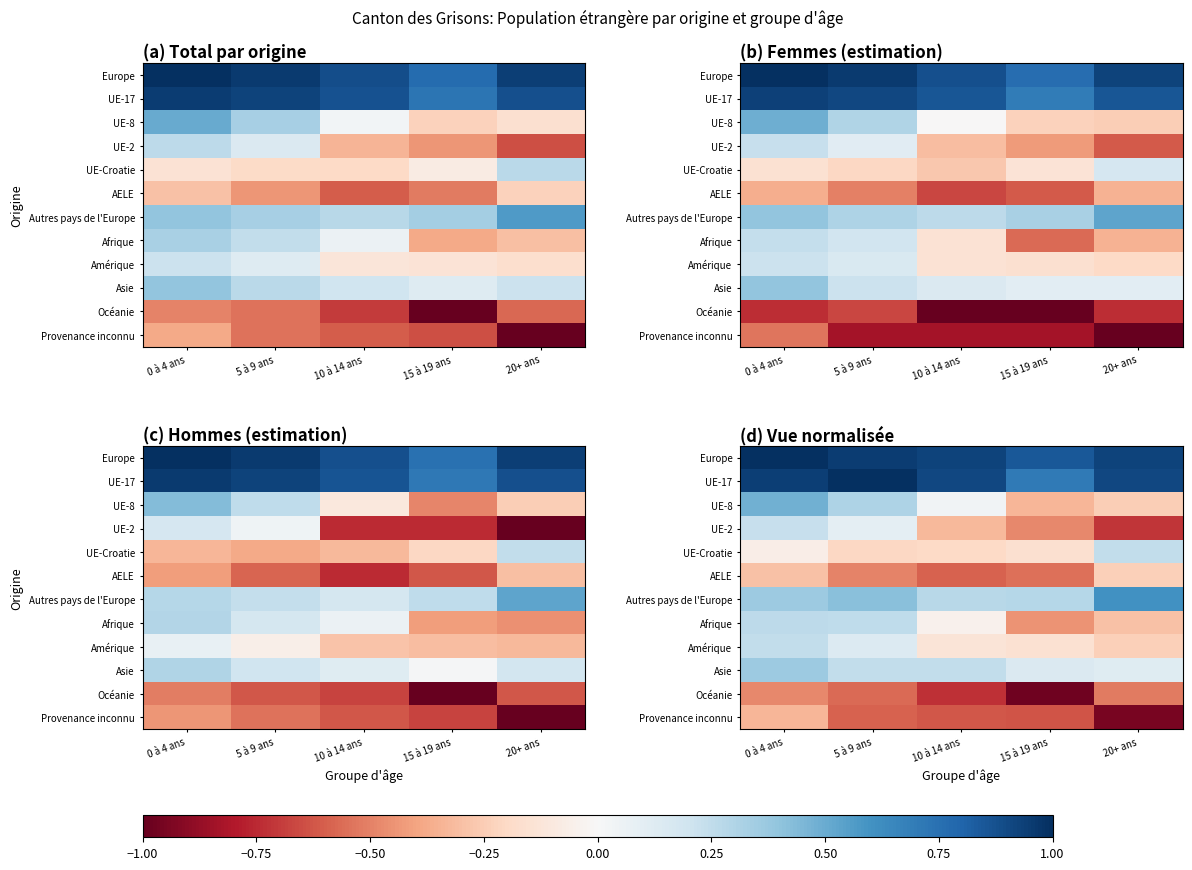

At how many categories does at least one series exceed 0?

5